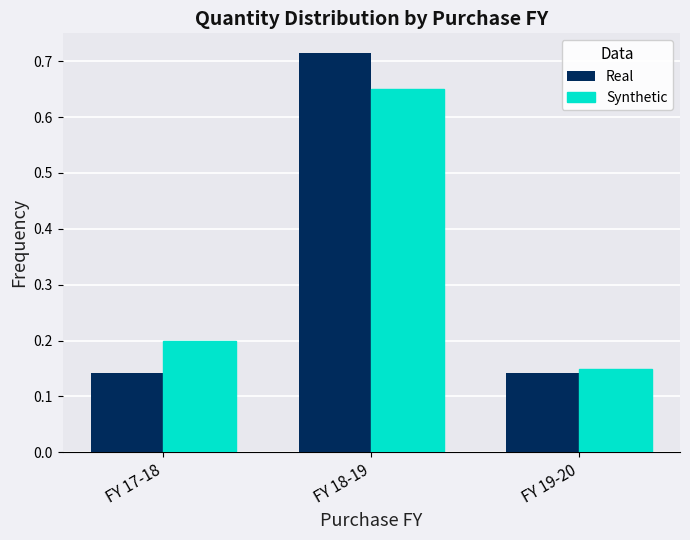

What are all the series names shown in the legend?

Real, Synthetic